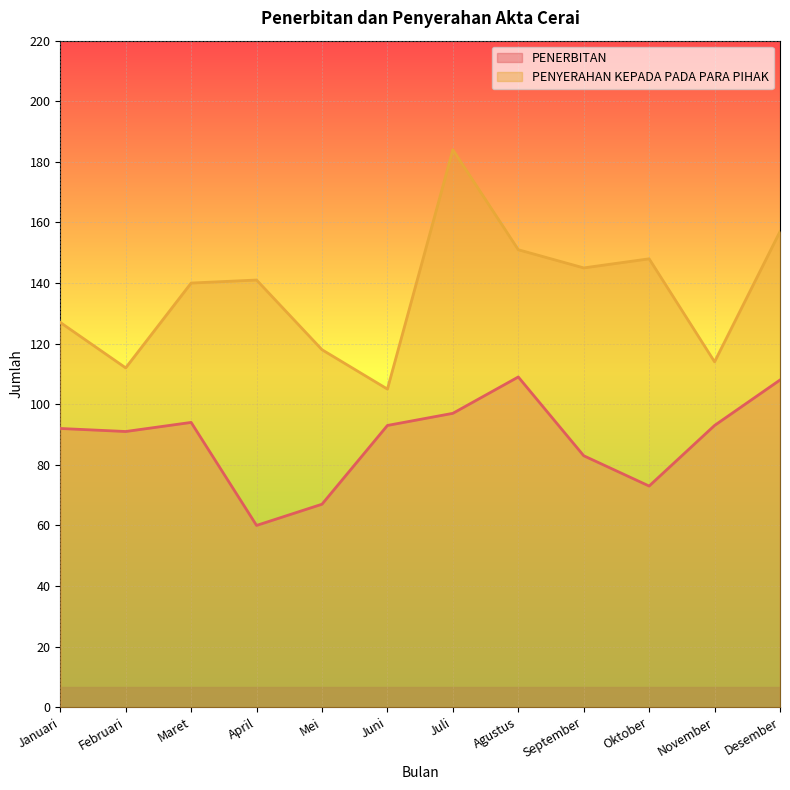

True or false: PENYERAHAN KEPADA PADA PARA PIHAK and PENERBITAN intersect in this chart.

False